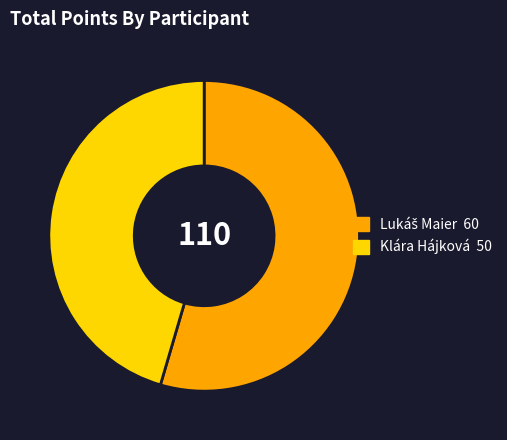

Is there any slice that represents more than half of the pie?

Yes